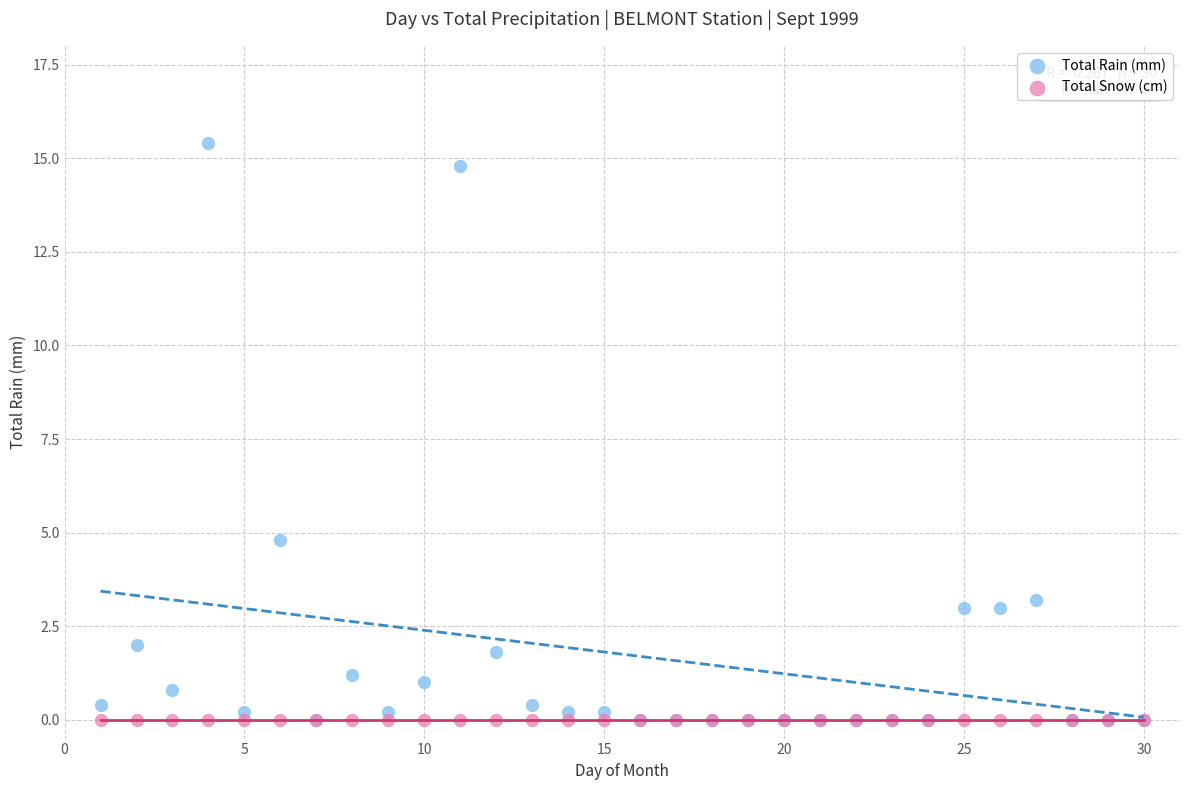

In the Total Rain (mm) series, what Y value is closest to 7?

4.8